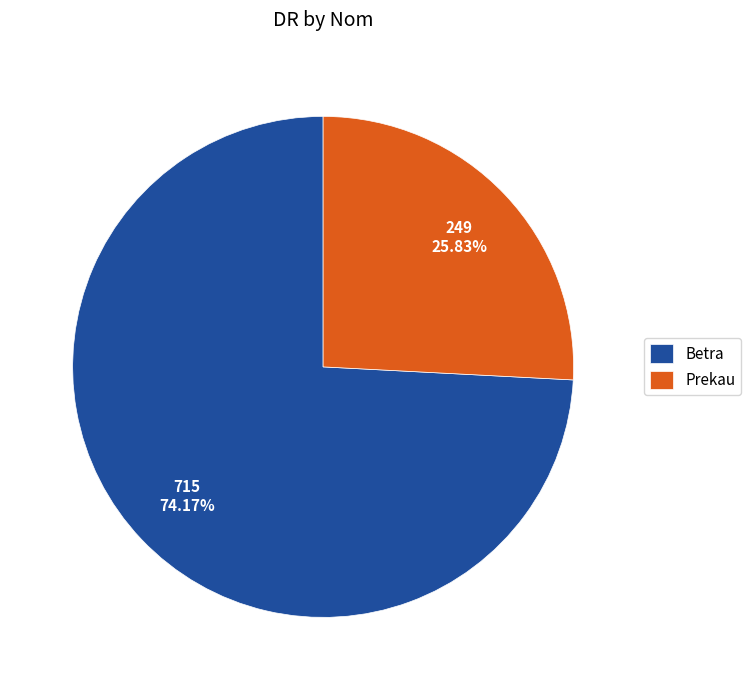

What percentage is NOT represented by Betra?

25.8%